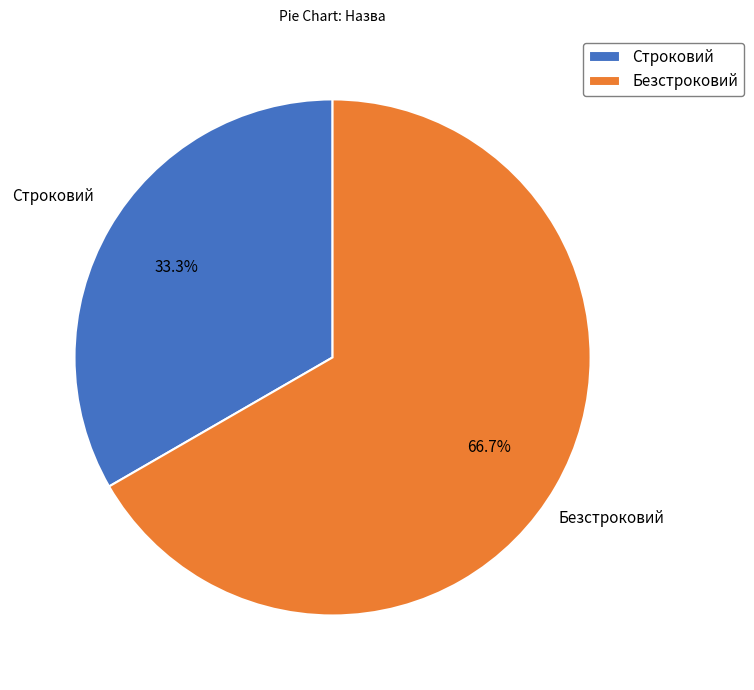

Approximately how many times larger is the value at Строковий compared to Безстроковий?

0.5